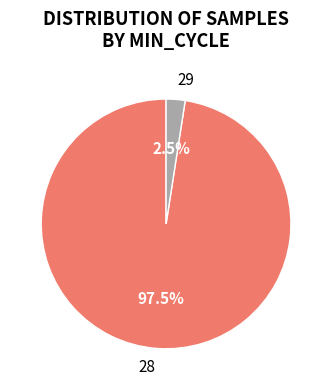

Between 29 and 28, which is larger?

28